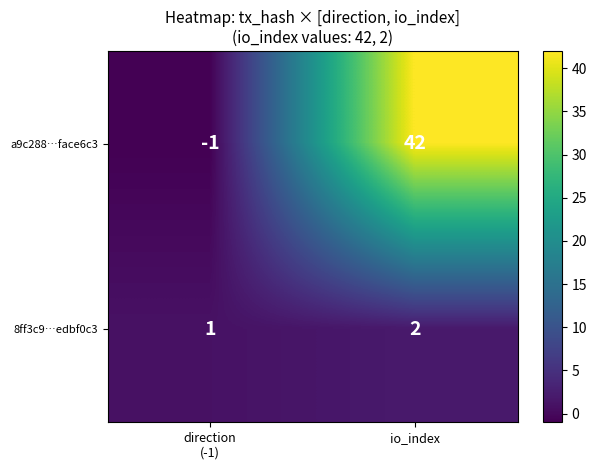

What is the sum of all 8ff3c9…edbf0c3 values?

3